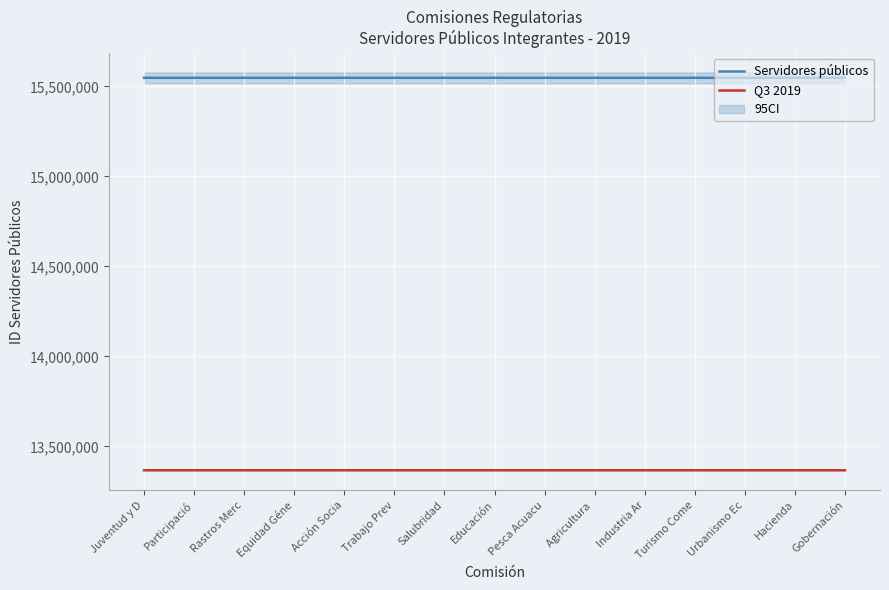

What is the total value across all series at Salubridad?

28914339